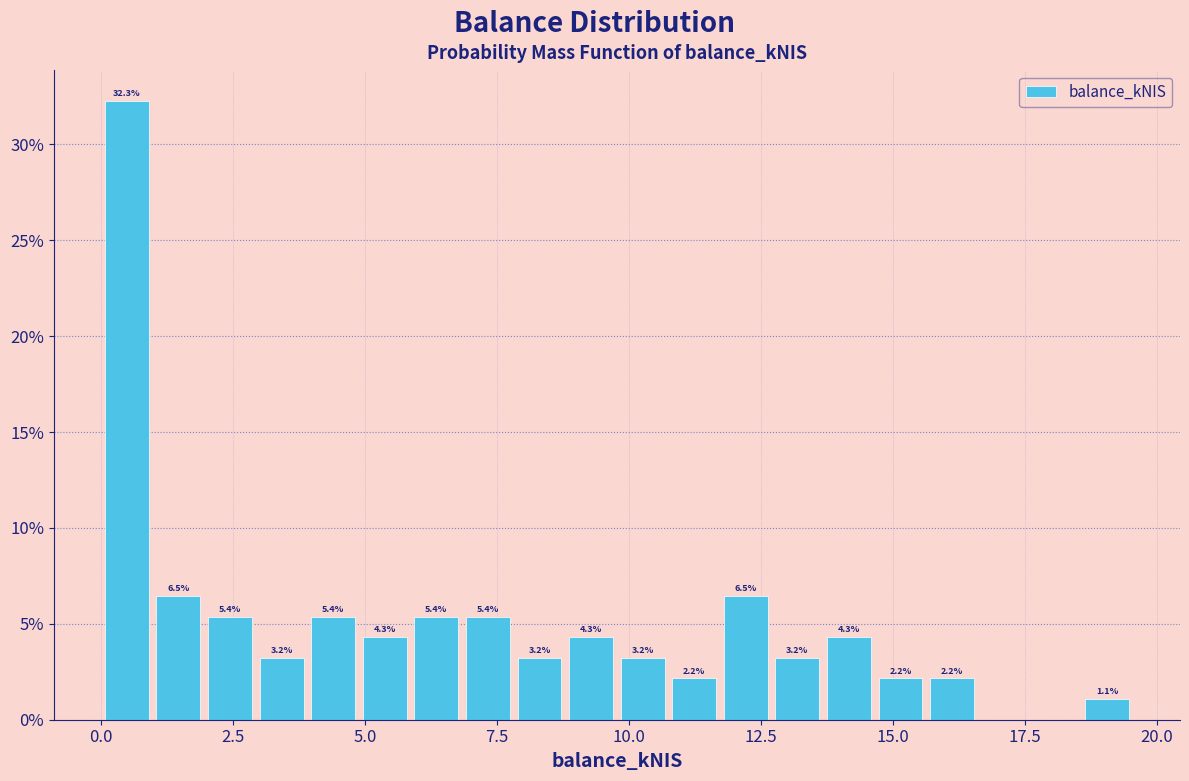

Around what value on the x-axis is the tallest bar? Give the approximate position of its centre, as read against the axis.

0.5